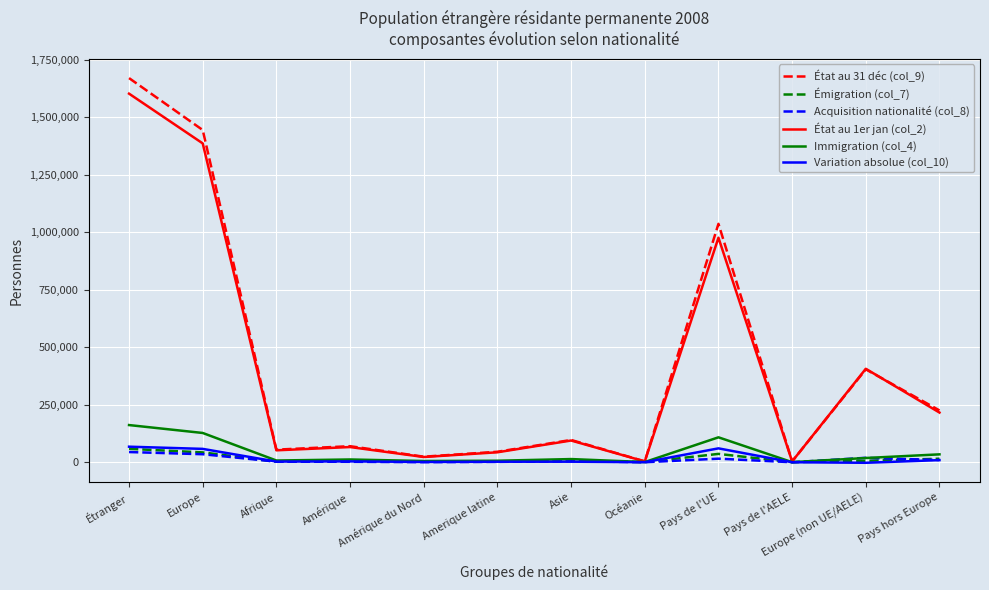

Where is État au 31 déc (col_9) nearest to the value 836711?

Pays de l'UE